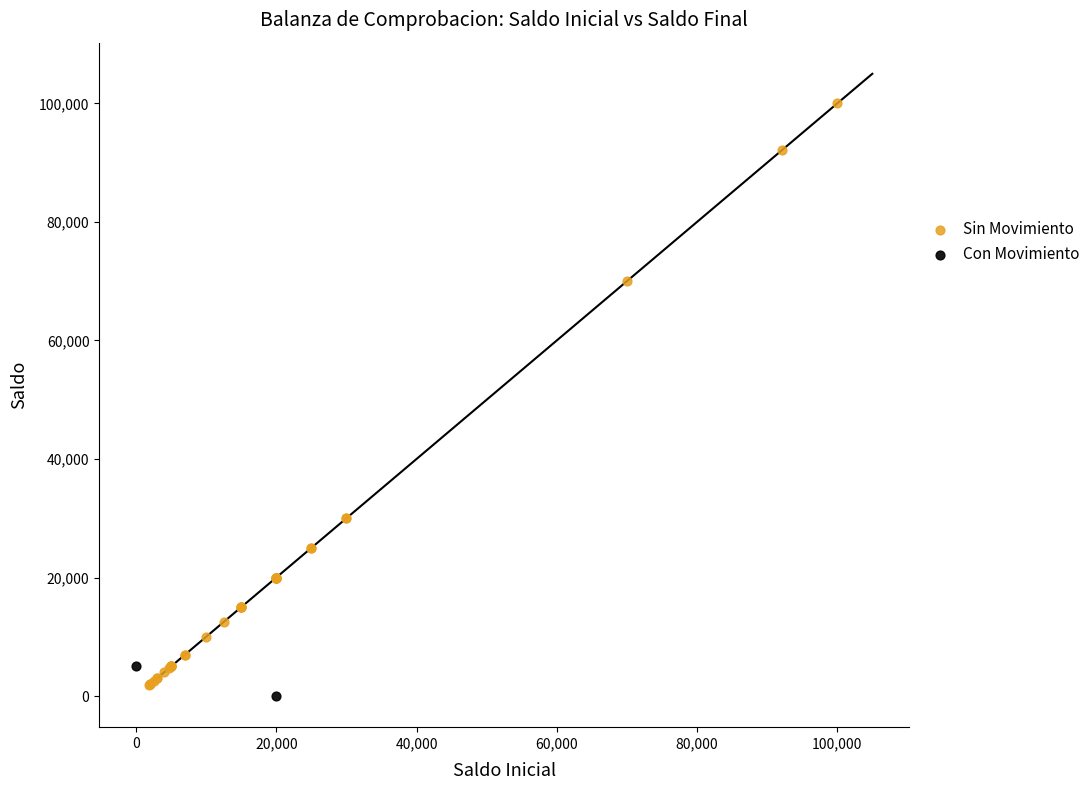

Which series has the largest Y range (max minus min)?

Sin Movimiento